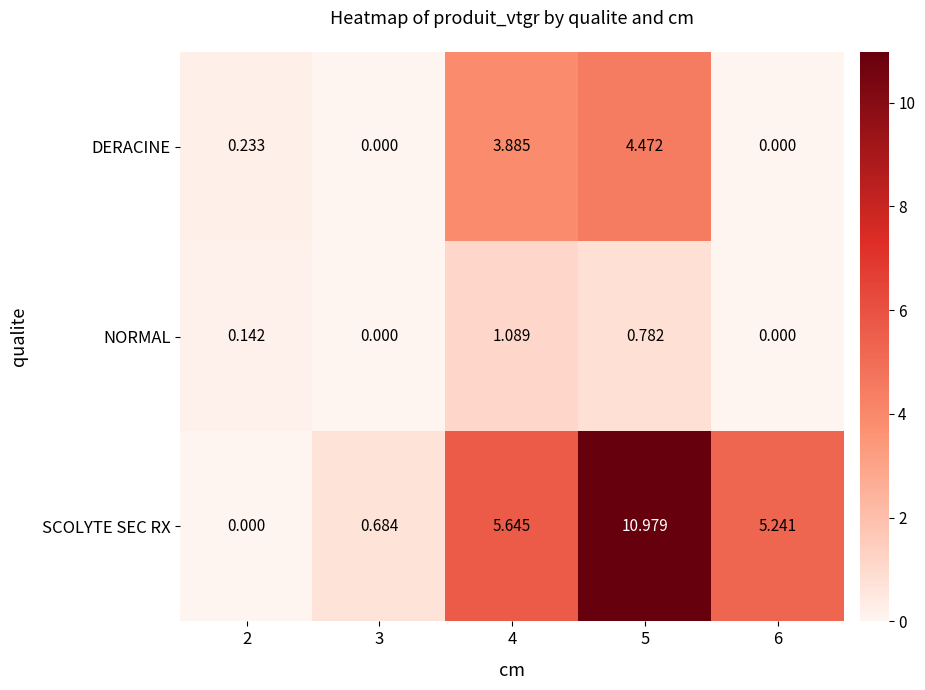

Which label corresponds to the largest value in the chart?

5